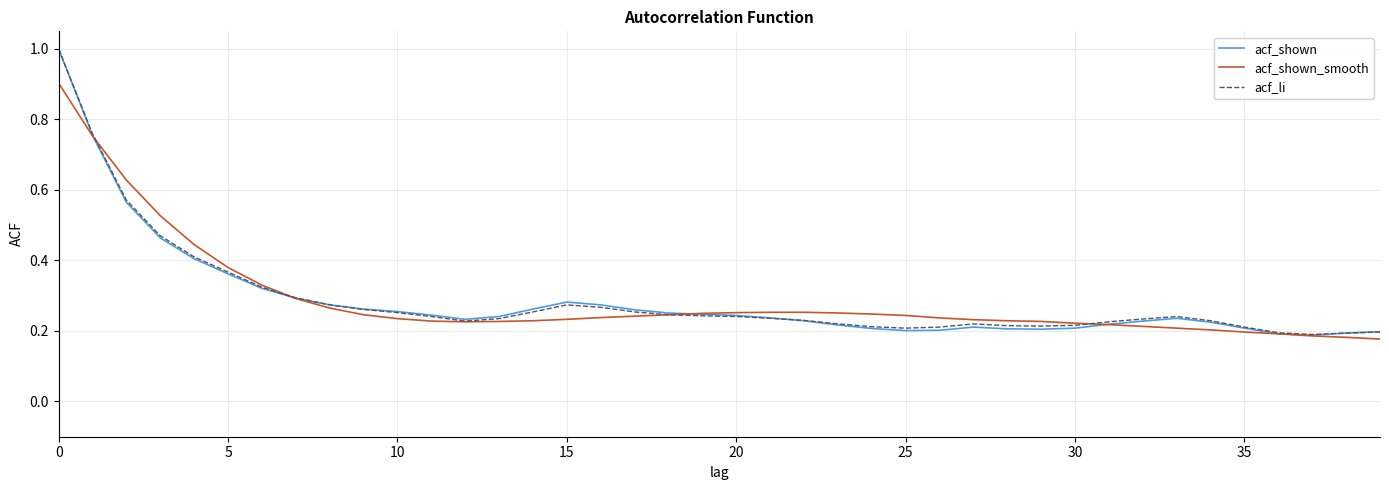

Count the number of categories in the chart.

40